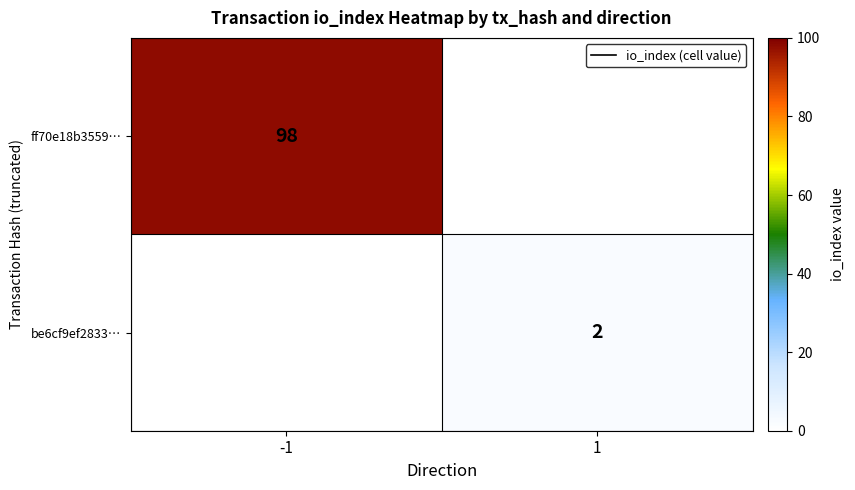

The ff70e18b3559… series shows 98 at -1. True or false?

True